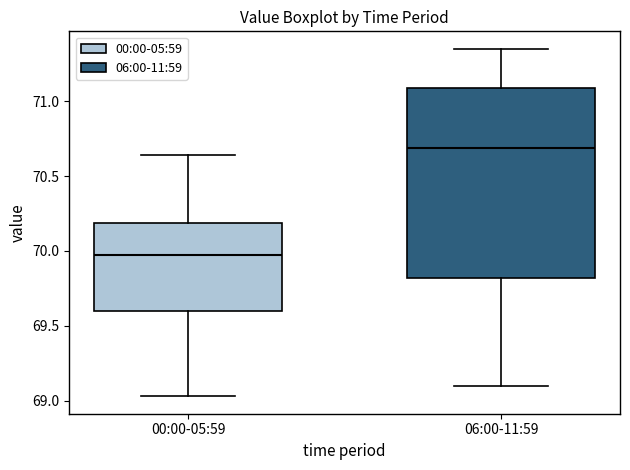

Which box's median line is the highest?

06:00-11:59